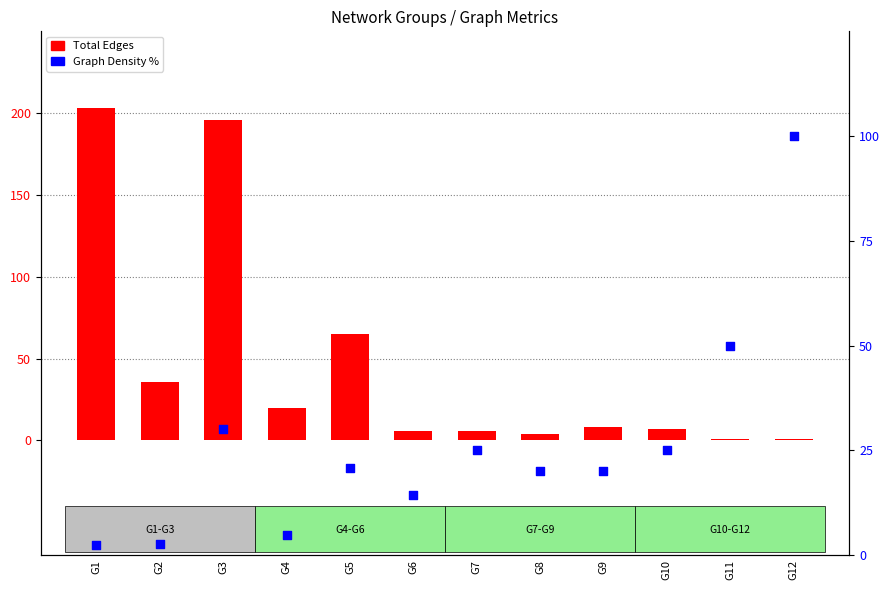

Which series has the largest Y range (max minus min)?

Total Edges